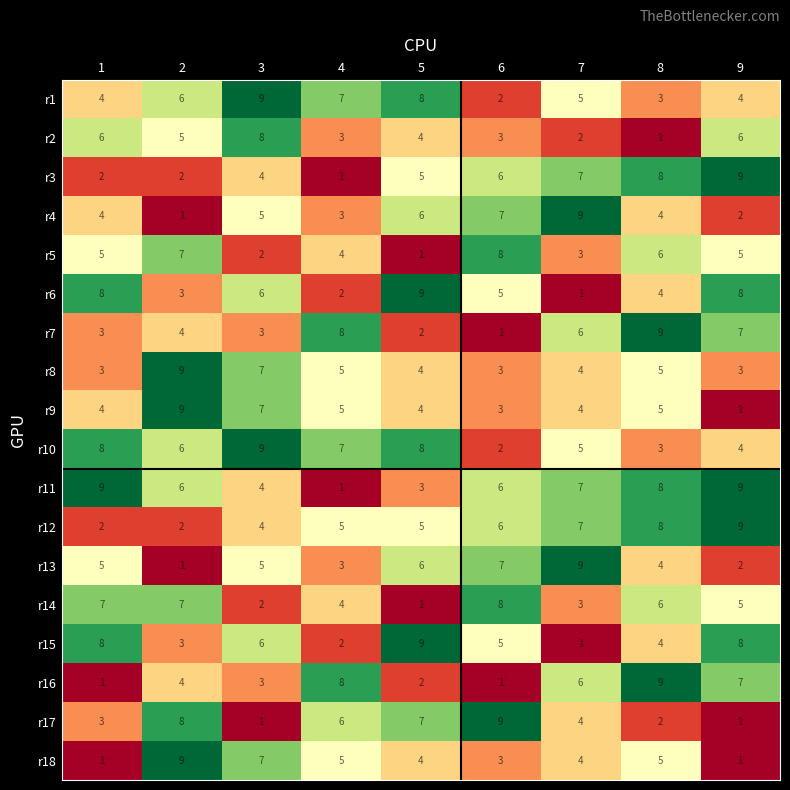

What is the sum of the r12 values at 2 and 1?

4